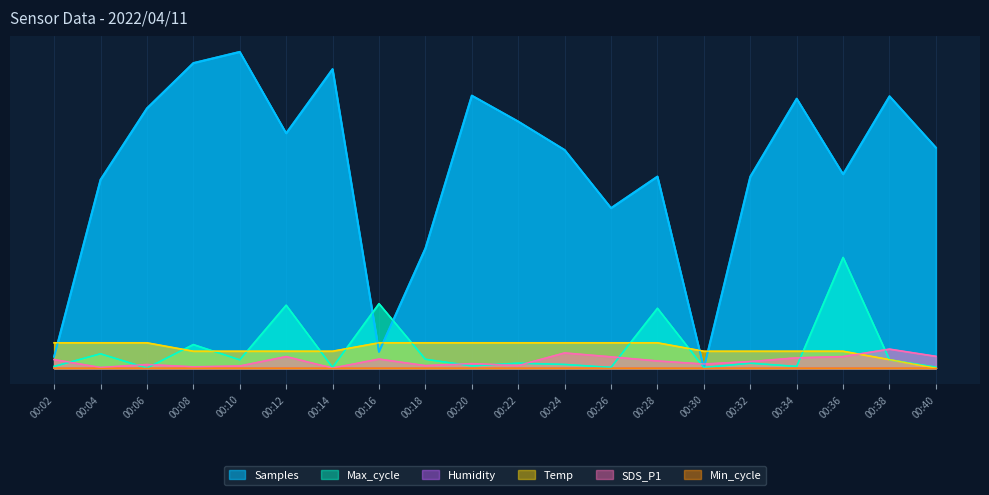

True or false: Samples and Temp intersect in this chart.

True